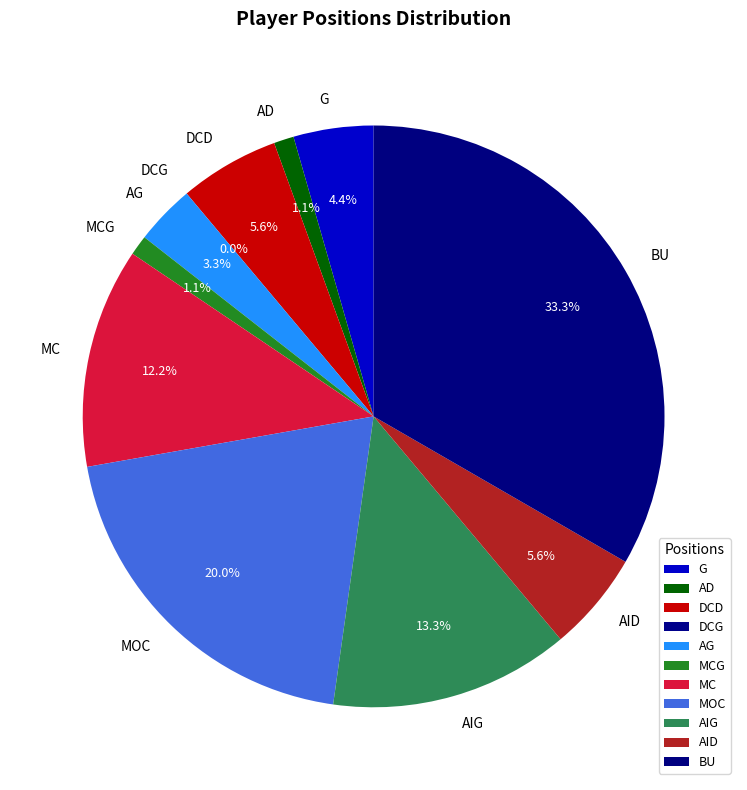

Combined, what portion of the pie is MCG and AIG?

14.4%